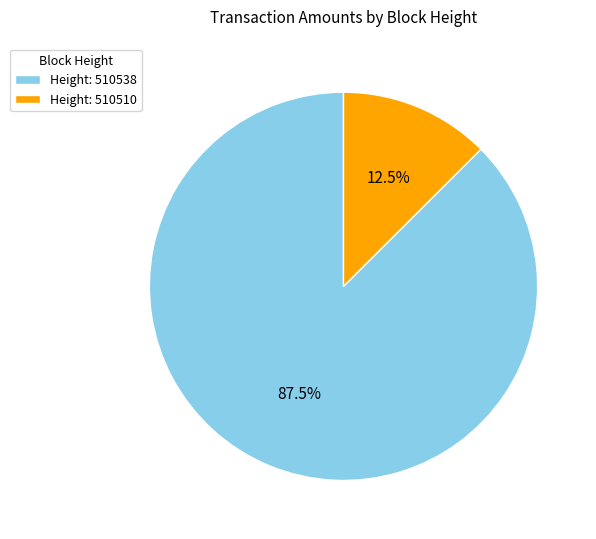

Between Height: 510510 and Height: 510538, which is larger?

Height: 510538